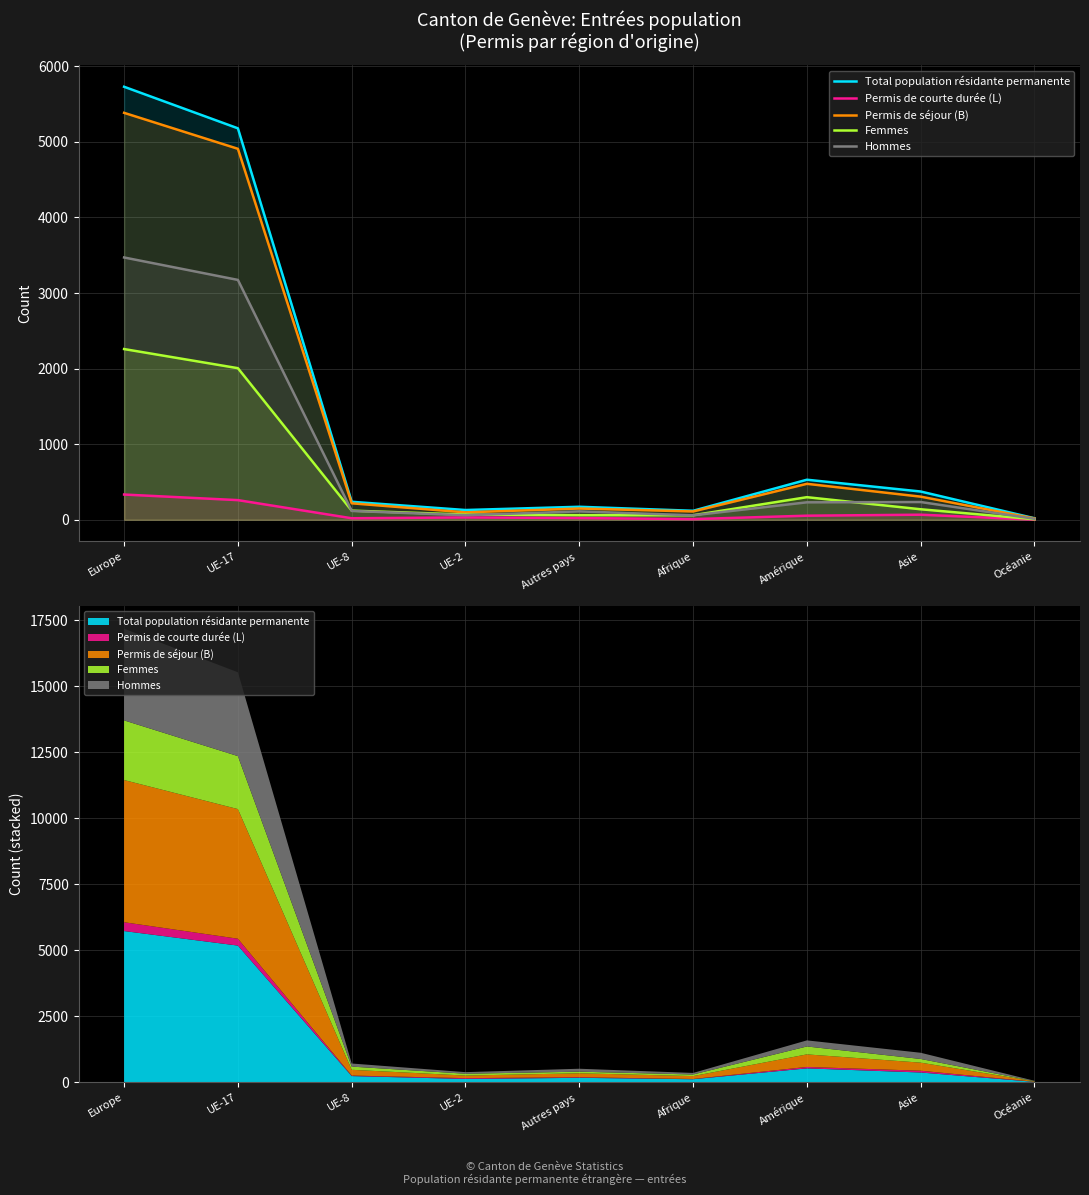

Reading left to right, extract all data points from this chart.

Total population résidante permanente: Europe=5730	UE-17=5180	UE-8=238	UE-2=129	Autres pays =172	Afrique=119	Amérique=530	Asie=374	Océanie=20
Permis de courte durée (L): Europe=334	UE-17=260	UE-8=20	UE-2=31	Autres pays =23	Afrique=9	Amérique=54	Asie=67	Océanie=2
Permis de séjour (B): Europe=5385	UE-17=4909	UE-8=218	UE-2=98	Autres pays =149	Afrique=110	Amérique=476	Asie=306	Océanie=18
Femmes: Europe=2259	UE-17=2006	UE-8=121	UE-2=69	Autres pays =61	Afrique=60	Amérique=299	Asie=139	Océanie=7
Hommes: Europe=3471	UE-17=3174	UE-8=117	UE-2=60	Autres pays =111	Afrique=59	Amérique=231	Asie=235	Océanie=13